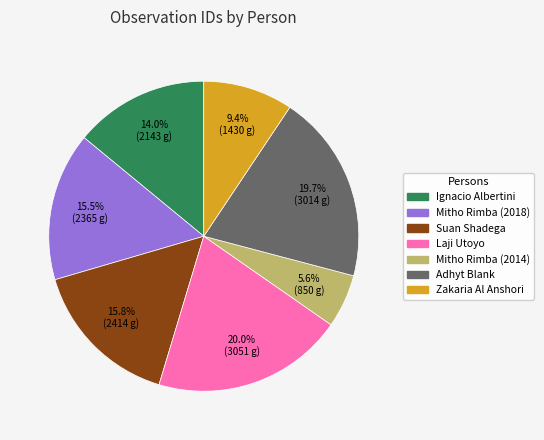

Approximately how many times larger is the value at Suan Shadega compared to Zakaria Al Anshori?

1.7